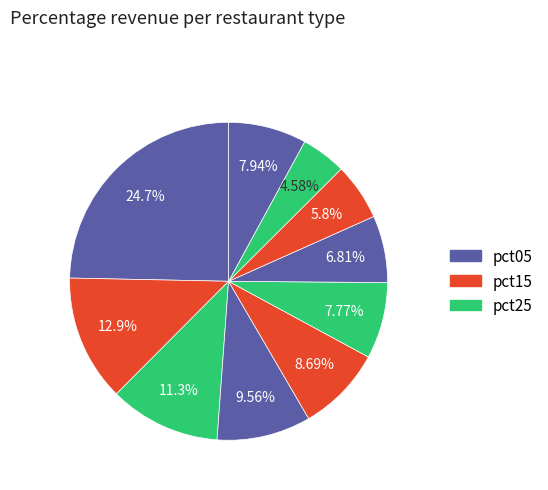

How many segments does this pie chart have?

10